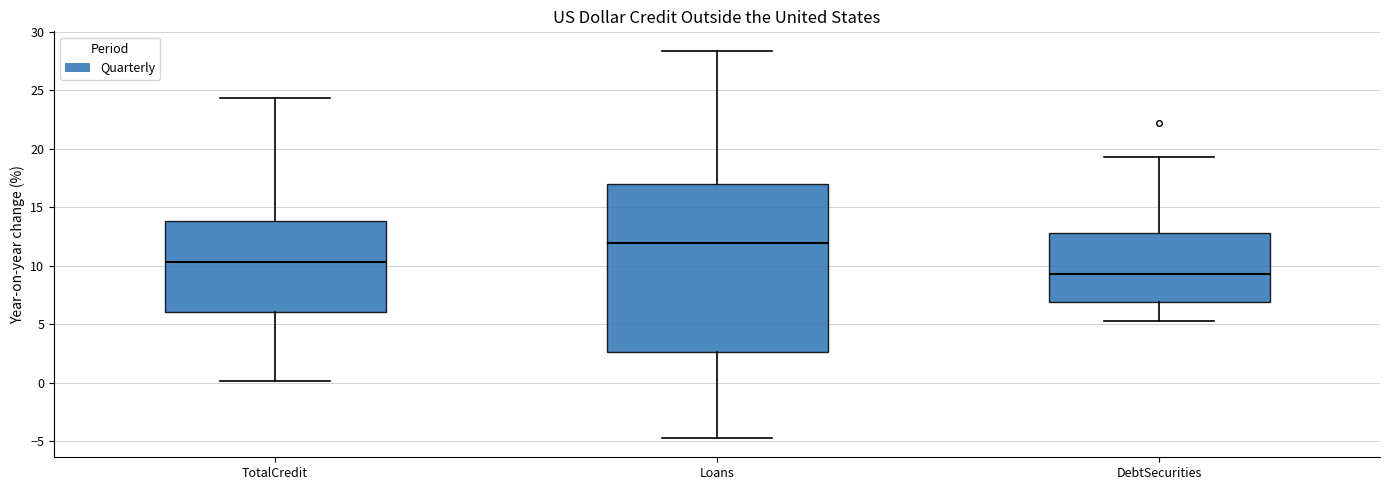

Comparing the boxes themselves (not the whiskers), which one is the tallest?

Loans